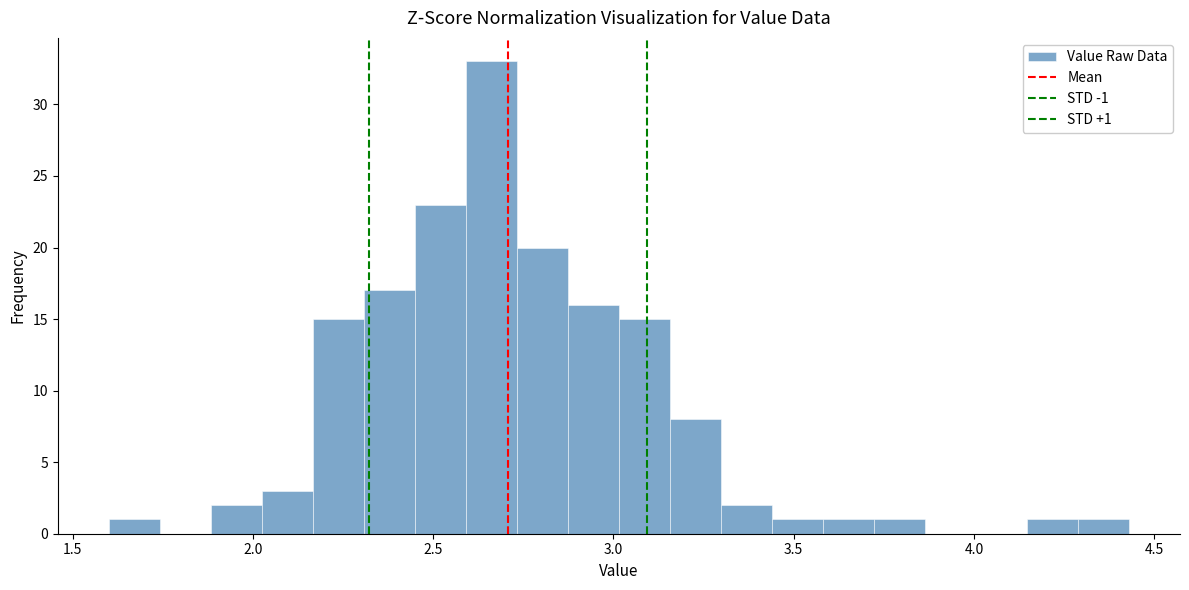

Read against the x-axis, roughly where is the centre of the tallest bar?

2.65